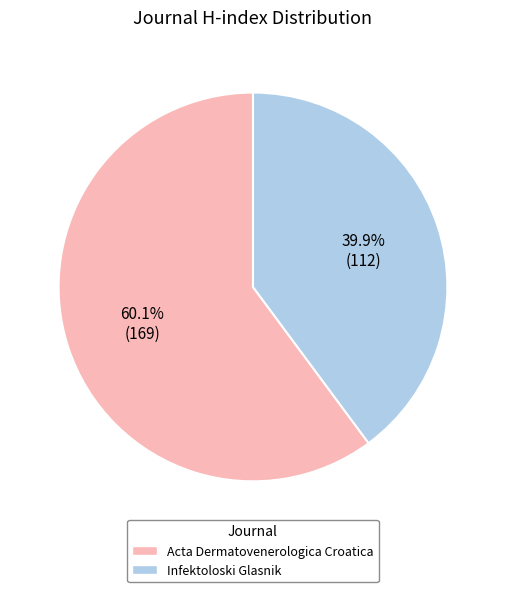

The Acta Dermatovenerologica Croatica slice represents 60% of the pie. True or false?

True